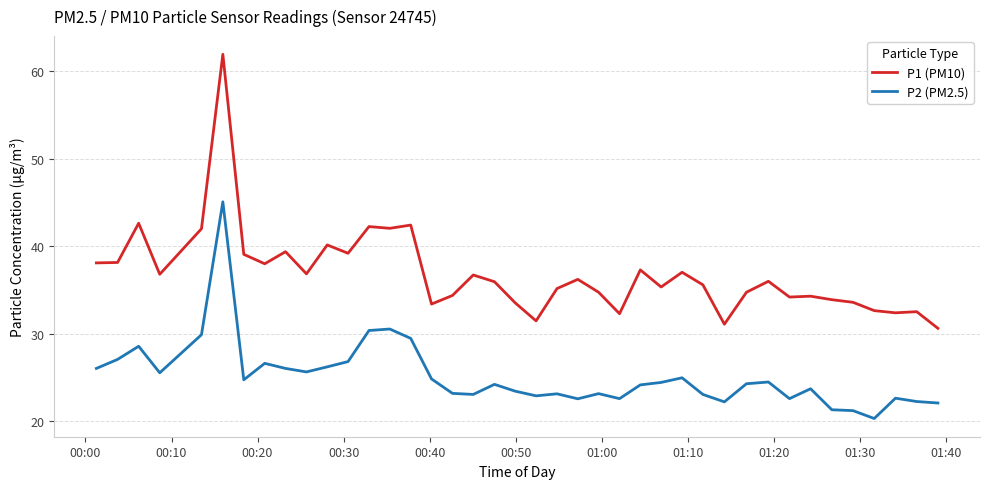

Does the chart display data point markers on the line(s)?

No